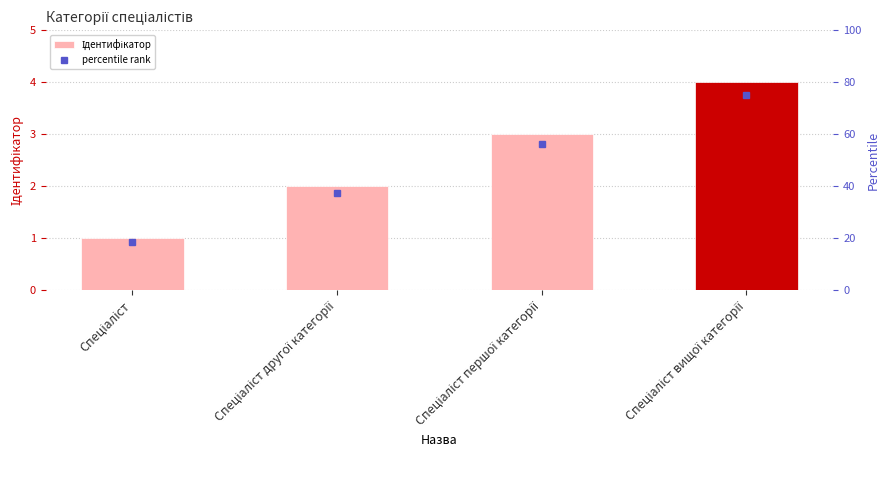

What is the approximate value of Ідентифікатор at Спеціаліст другої категорії?

2.0